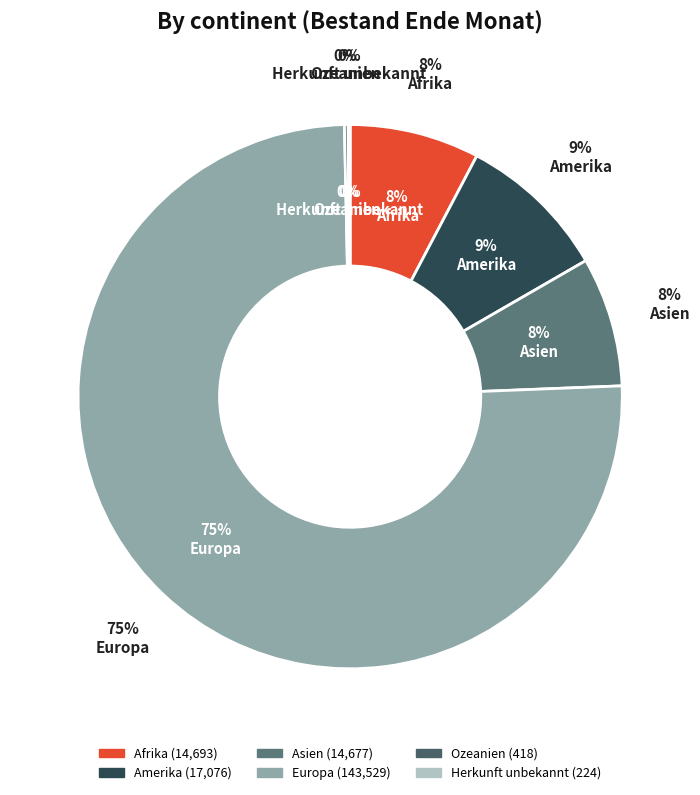

The Amerika slice represents 9% of the pie. True or false?

True